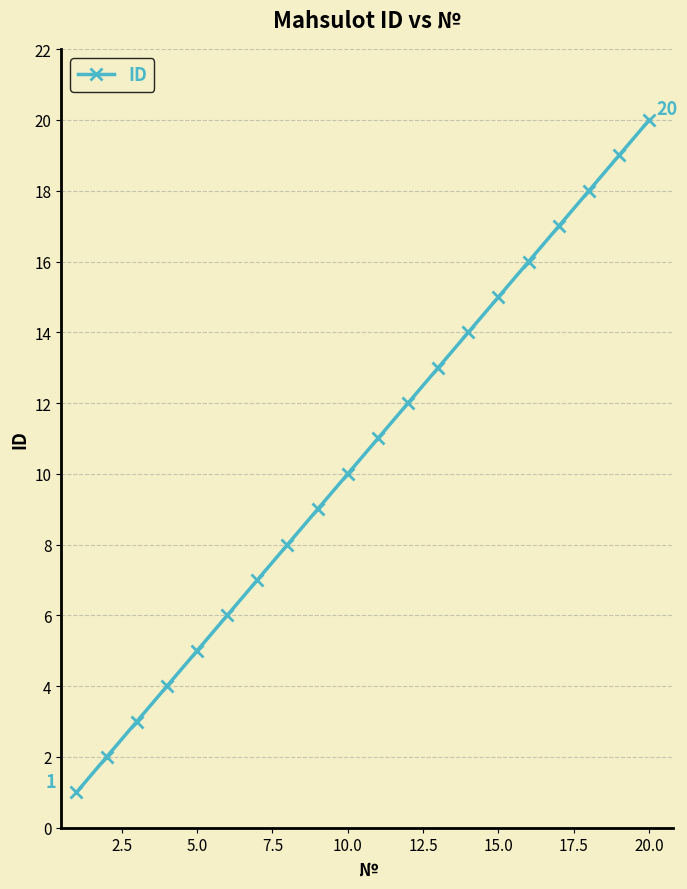

True or false: there are more than 0 points higher than both neighbors.

False